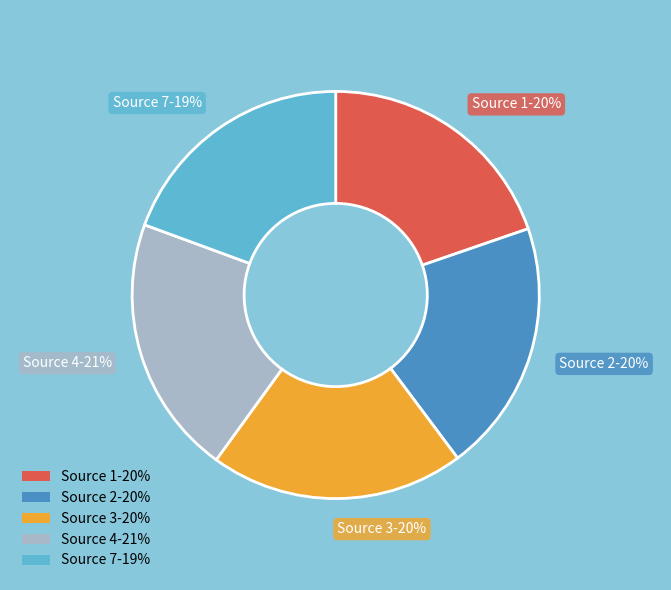

Is the sum of Source 2-20% and Source 7-19% greater than half?

No